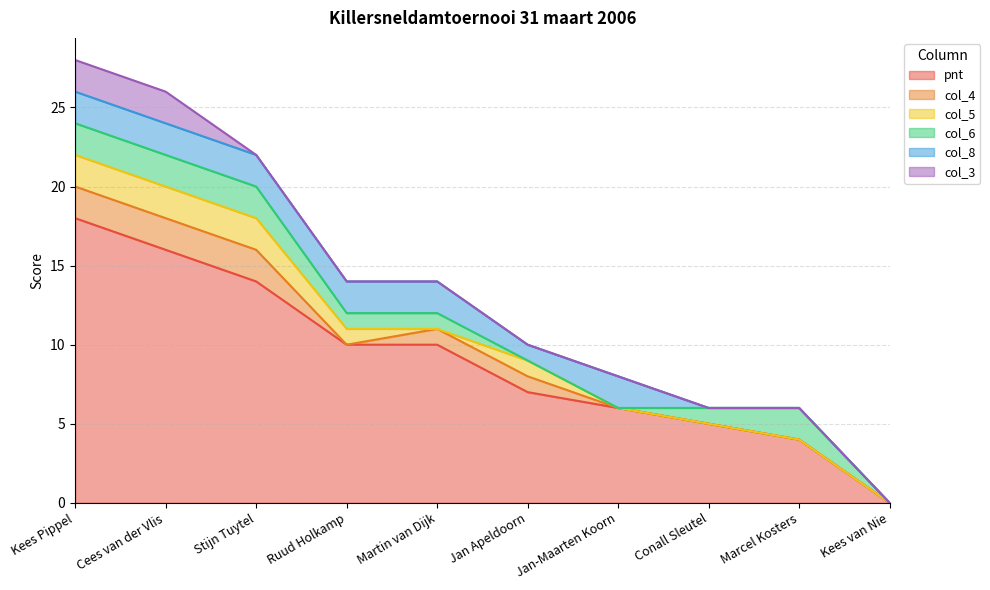

Where is col_5 nearest to the value 1?

Ruud Holkamp